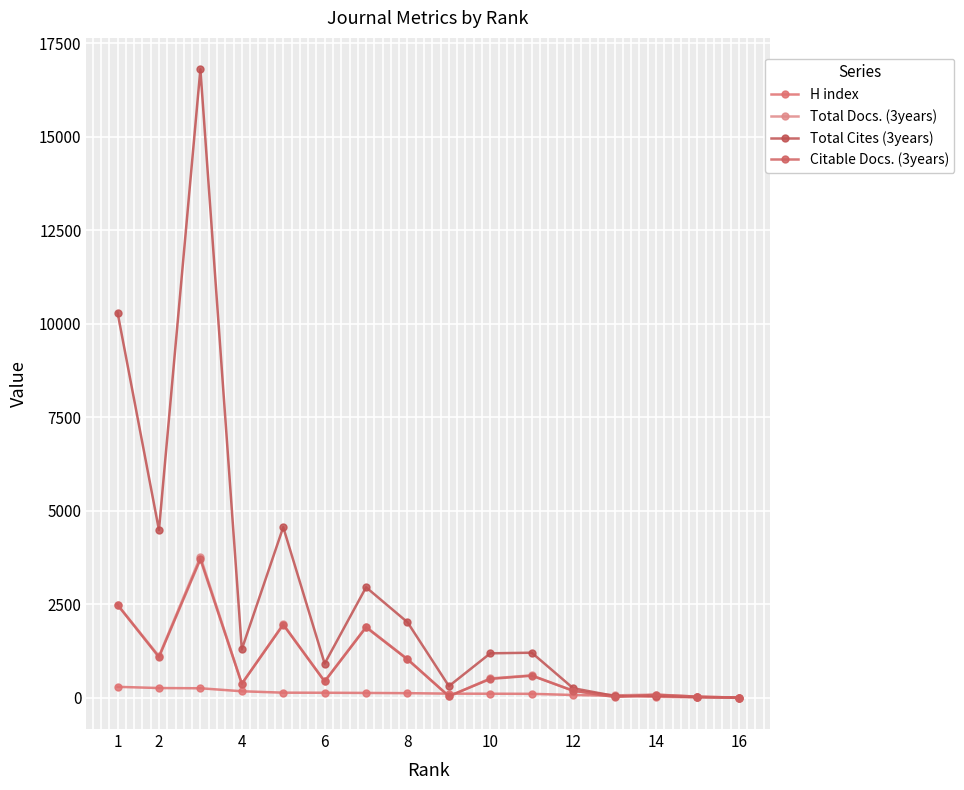

How many data points does each series have?

16